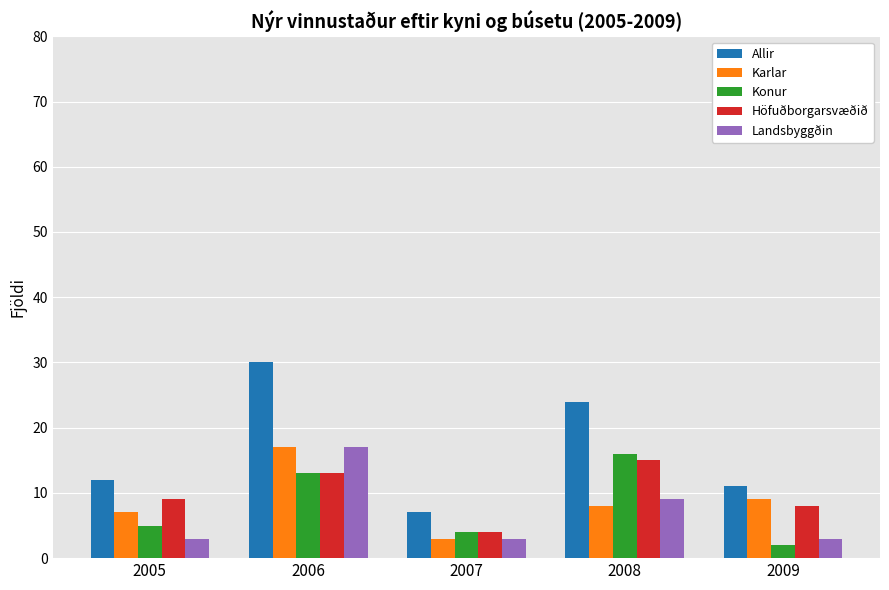

Is it true that Konur equals 25 at 2008?

False